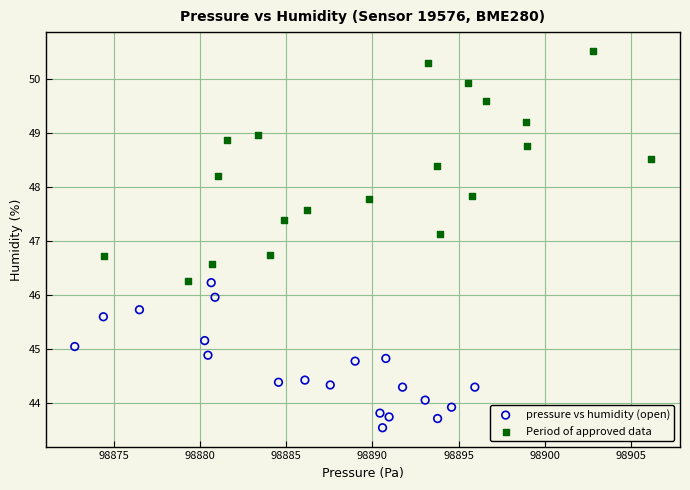

Which series reaches the maximum Y coordinate?

Period of approved data